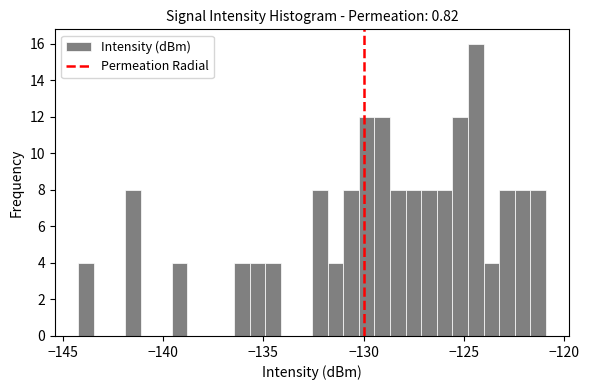

Read against the x-axis, roughly where is the centre of the tallest bar?

-124.5